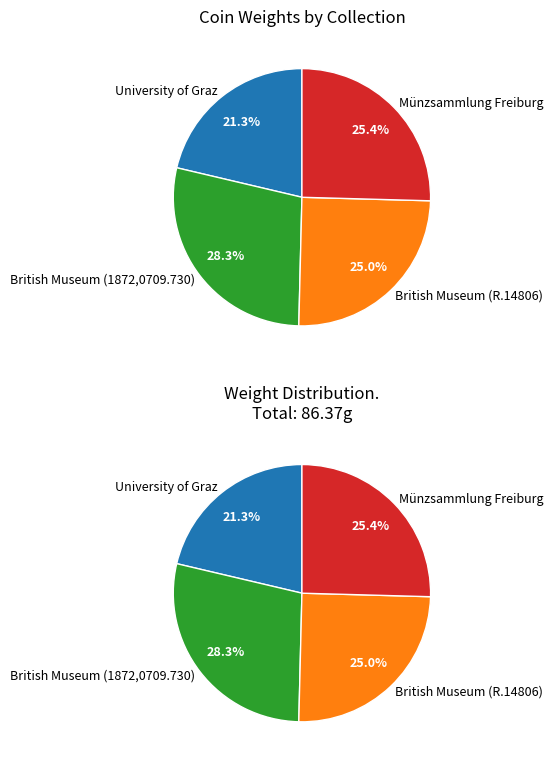

The Münzsammlung Freiburg slice represents 25% of the pie. True or false?

True